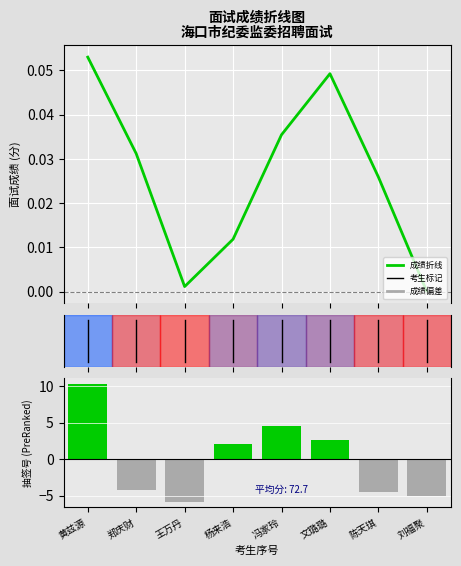

Which label corresponds to the smallest value in the chart?

王万丹